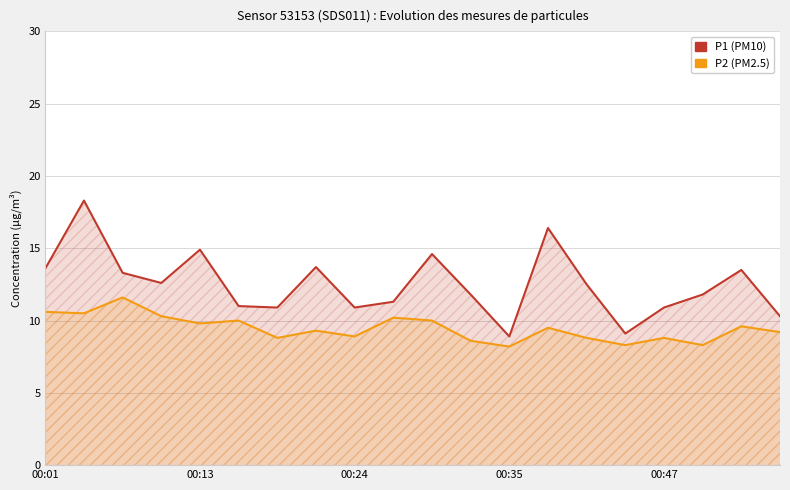

What is the difference between the maximum and minimum values in the P2 series?

3.4